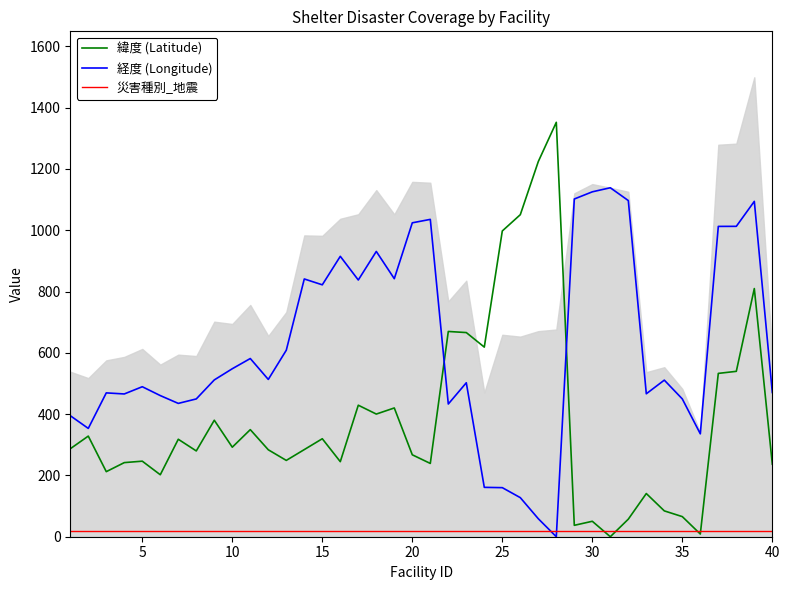

What are all the series names shown in the legend?

緯度 (Latitude), 経度 (Longitude), 災害種別_地震